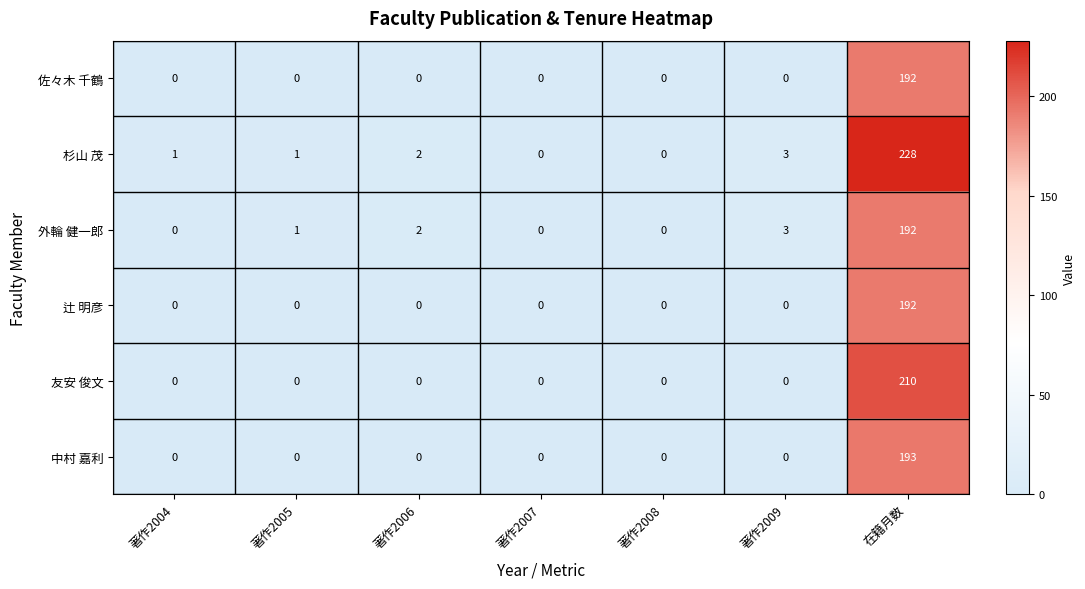

What is the highest value of the 辻 明彦 series?

192